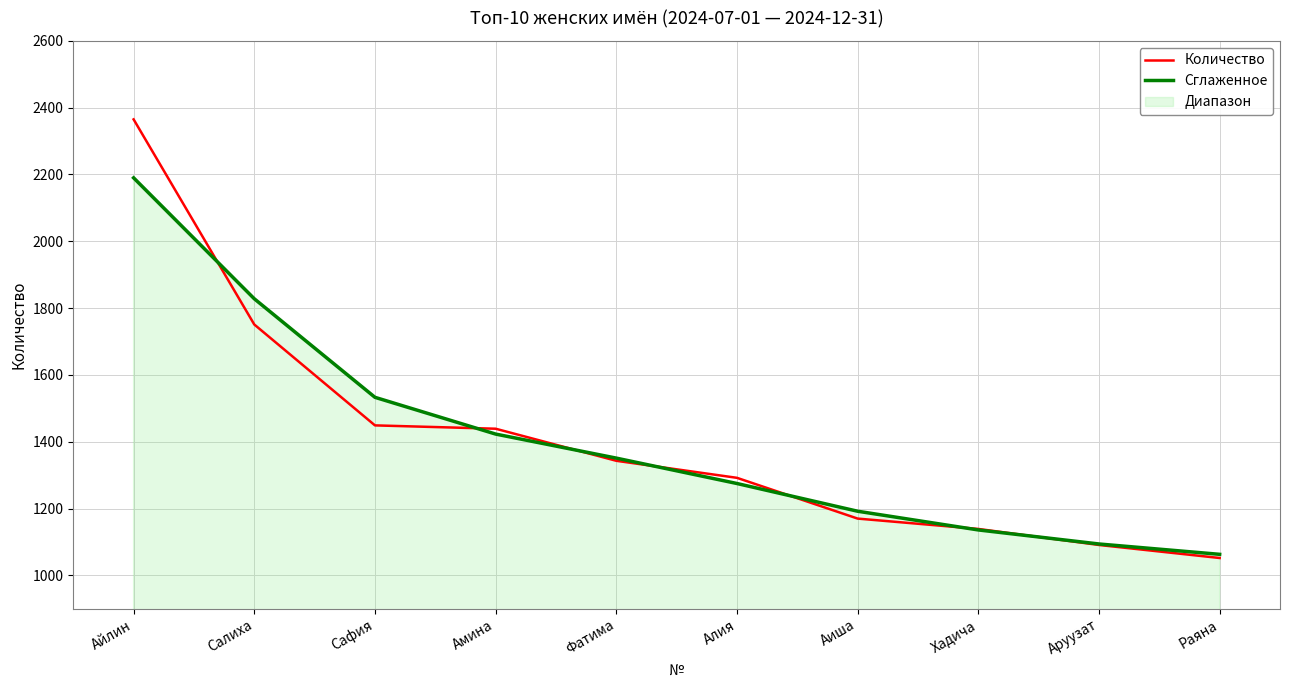

What is the label of the 6th point from the left?

Алия